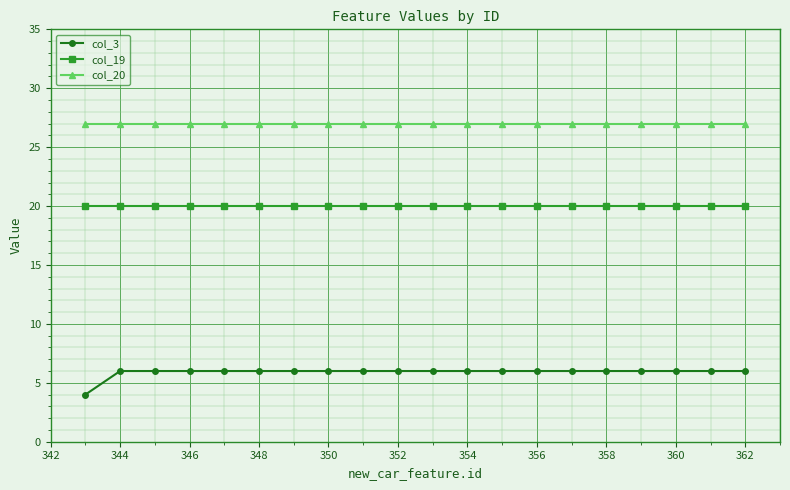

What is the value of the col_3 point at the 7th from the left?

6